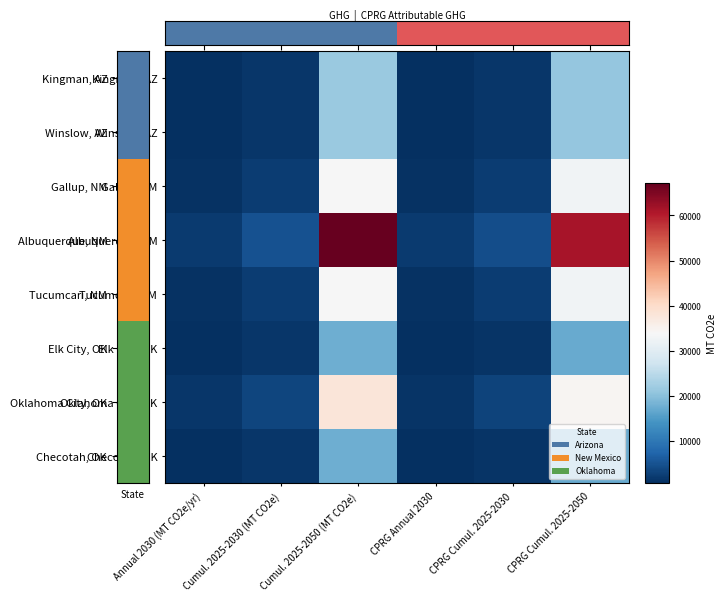

Reading left to right, transcribe all the data shown in this chart.

Kingman, AZ: Annual 2030 (MT CO2e/yr)=757.2	Cumul. 2025-2030 (MT CO2e)=1548.6	Cumul. 2025-2050 (MT CO2e)=21639.4	CPRG Annual 2030=734.7	CPRG Cumul. 2025-2030=1502.6	CPRG Cumul. 2025-2050=20996.7
Winslow, AZ: Annual 2030 (MT CO2e/yr)=757.2	Cumul. 2025-2030 (MT CO2e)=1548.6	Cumul. 2025-2050 (MT CO2e)=21639.4	CPRG Annual 2030=734.7	CPRG Cumul. 2025-2030=1502.6	CPRG Cumul. 2025-2050=20996.7
Gallup, NM: Annual 2030 (MT CO2e/yr)=1067.7	Cumul. 2025-2030 (MT CO2e)=2363.0	Cumul. 2025-2050 (MT CO2e)=33850.1	CPRG Annual 2030=1036.0	CPRG Cumul. 2025-2030=2292.8	CPRG Cumul. 2025-2050=32844.7
Albuquerque, NM: Annual 2030 (MT CO2e/yr)=2205.7	Cumul. 2025-2030 (MT CO2e)=4998.3	Cumul. 2025-2050 (MT CO2e)=67127.9	CPRG Annual 2030=2014.8	CPRG Cumul. 2025-2030=4565.7	CPRG Cumul. 2025-2050=61318.1
Tucumcari, NM: Annual 2030 (MT CO2e/yr)=1067.7	Cumul. 2025-2030 (MT CO2e)=2363.0	Cumul. 2025-2050 (MT CO2e)=33850.1	CPRG Annual 2030=1036.0	CPRG Cumul. 2025-2030=2292.8	CPRG Cumul. 2025-2050=32844.7
Elk City, OK: Annual 2030 (MT CO2e/yr)=705.0	Cumul. 2025-2030 (MT CO2e)=1478.5	Cumul. 2025-2050 (MT CO2e)=17629.3	CPRG Annual 2030=684.0	CPRG Cumul. 2025-2030=1434.6	CPRG Cumul. 2025-2050=17105.7
Oklahoma City, OK: Annual 2030 (MT CO2e/yr)=1543.9	Cumul. 2025-2030 (MT CO2e)=3367.1	Cumul. 2025-2050 (MT CO2e)=37869.6	CPRG Annual 2030=1410.3	CPRG Cumul. 2025-2030=3075.7	CPRG Cumul. 2025-2050=34592.1
Checotah, OK: Annual 2030 (MT CO2e/yr)=705.0	Cumul. 2025-2030 (MT CO2e)=1478.5	Cumul. 2025-2050 (MT CO2e)=17629.3	CPRG Annual 2030=684.0	CPRG Cumul. 2025-2030=1434.6	CPRG Cumul. 2025-2050=17105.7